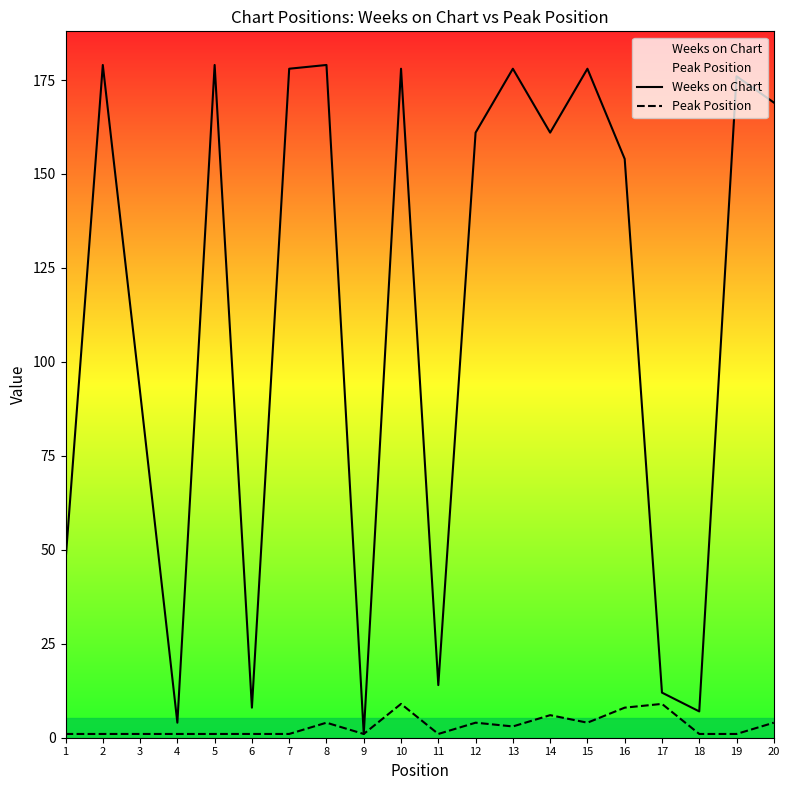

List the series in order of their overall mean, highest first.

Weeks on Chart, Peak Position